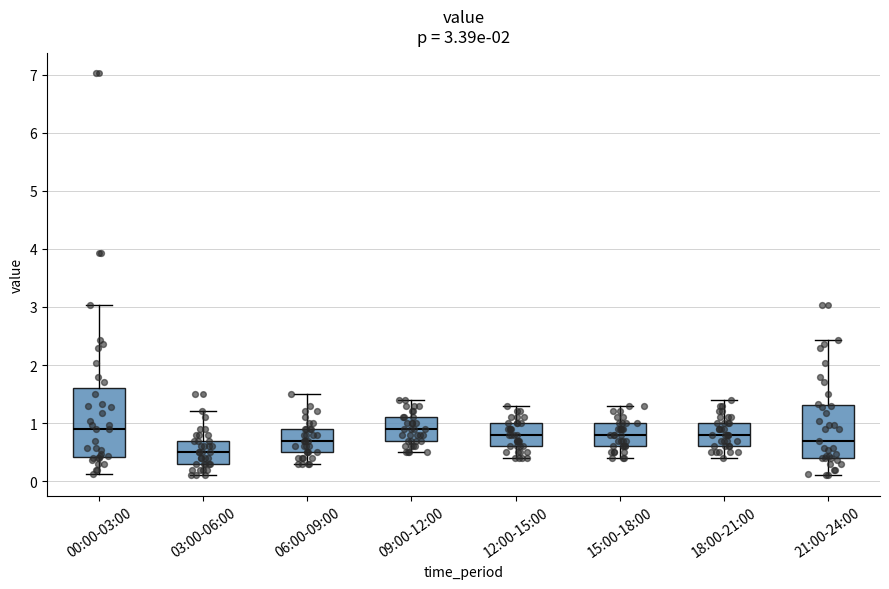

Comparing the boxes themselves (not the whiskers), which one is the tallest?

00:00-03:00